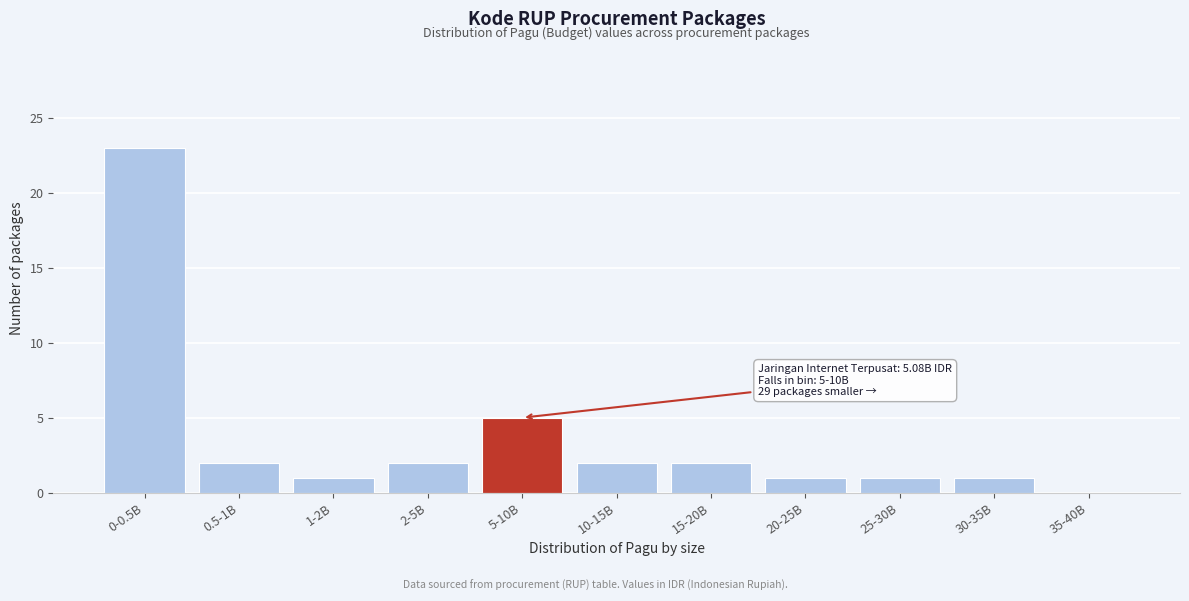

Reading right to left, extract all data points from this chart.

35-40B=0	30-35B=1	25-30B=1	20-25B=1	15-20B=2	10-15B=2	5-10B=5	2-5B=2	1-2B=1	0.5-1B=2	0-0.5B=23